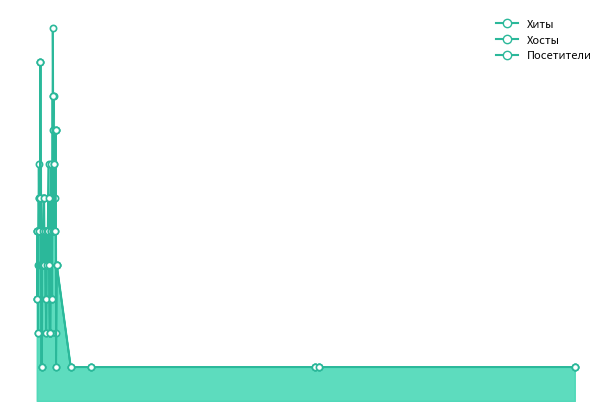

The Посетители series shows 4 at 2021-07-29. True or false?

True